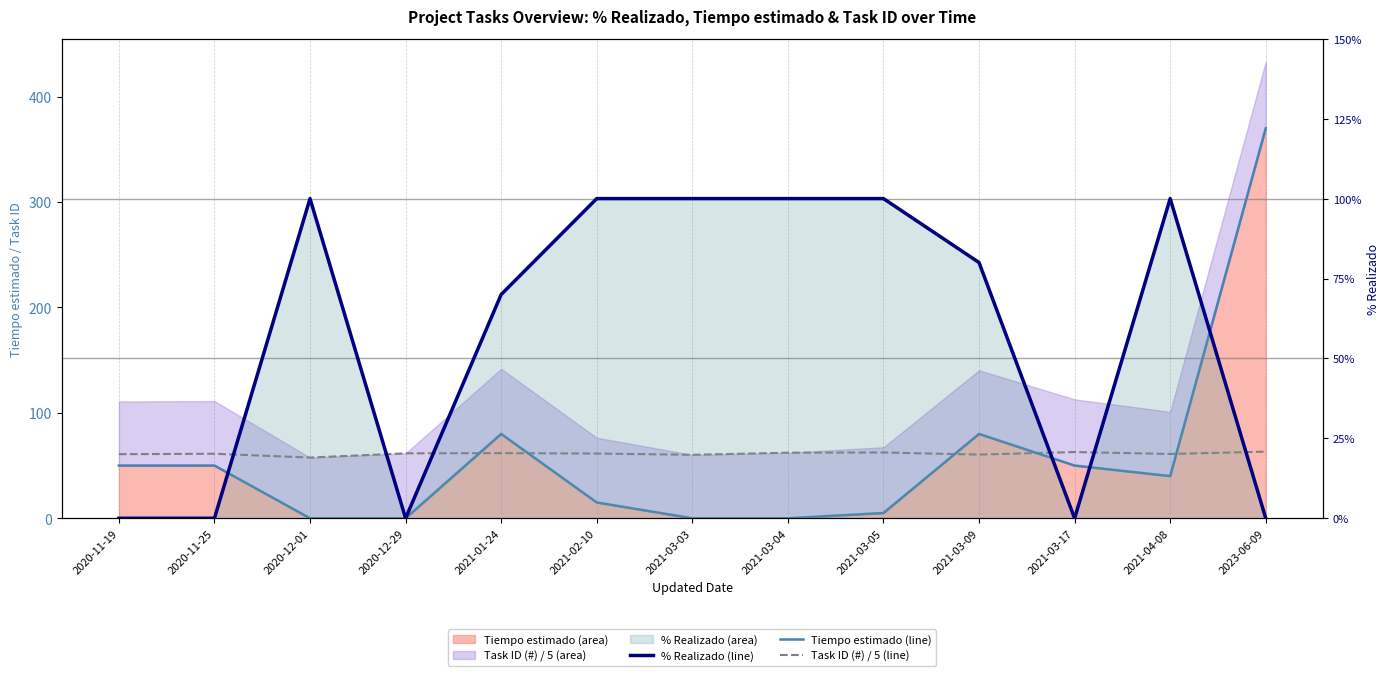

What is the total value across all series at 2021-02-10?

176.4